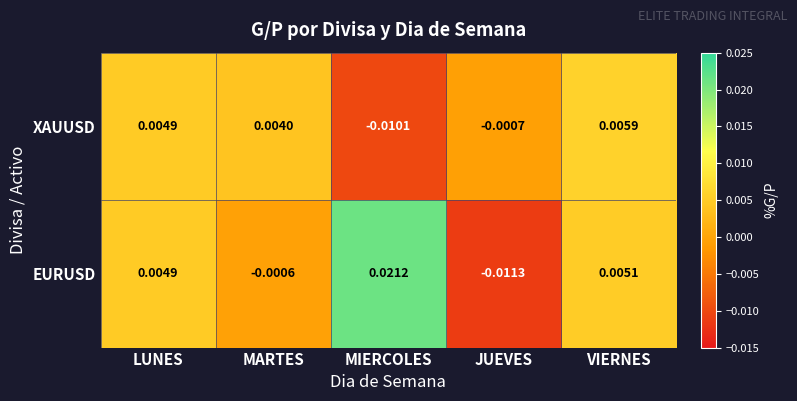

Rank the series by their average value, from lowest to highest.

XAUUSD, EURUSD